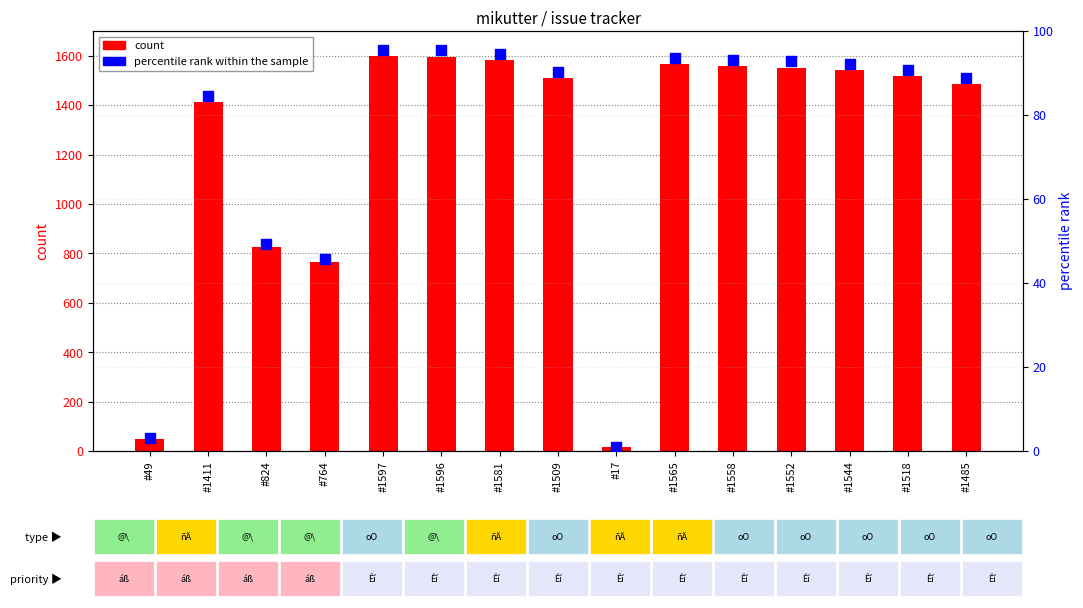

At how many categories does at least one series exceed 1568?

3